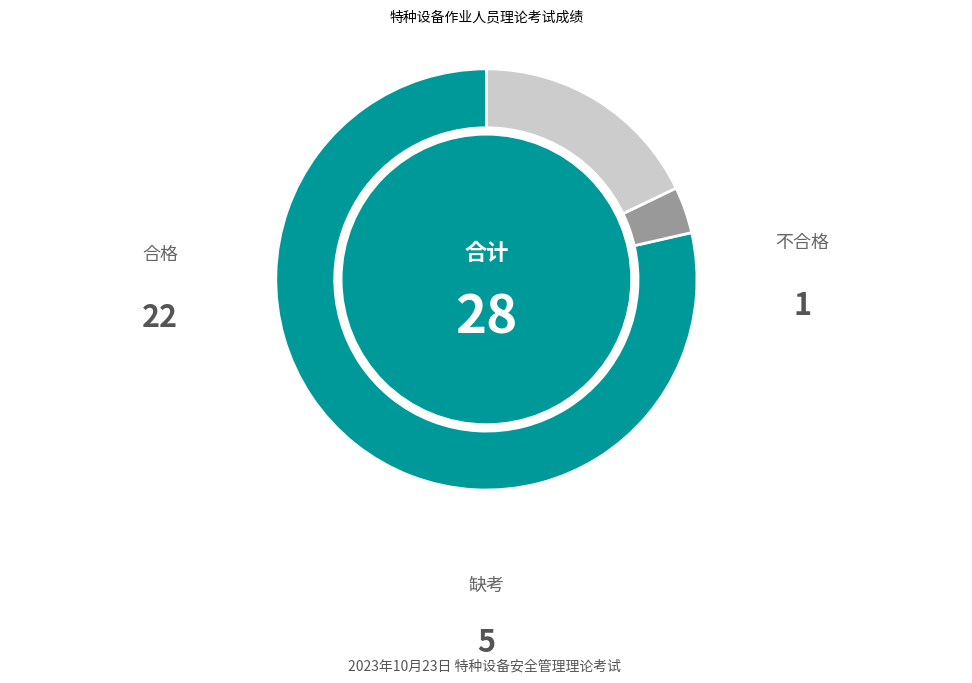

How many segments does this pie chart have?

3